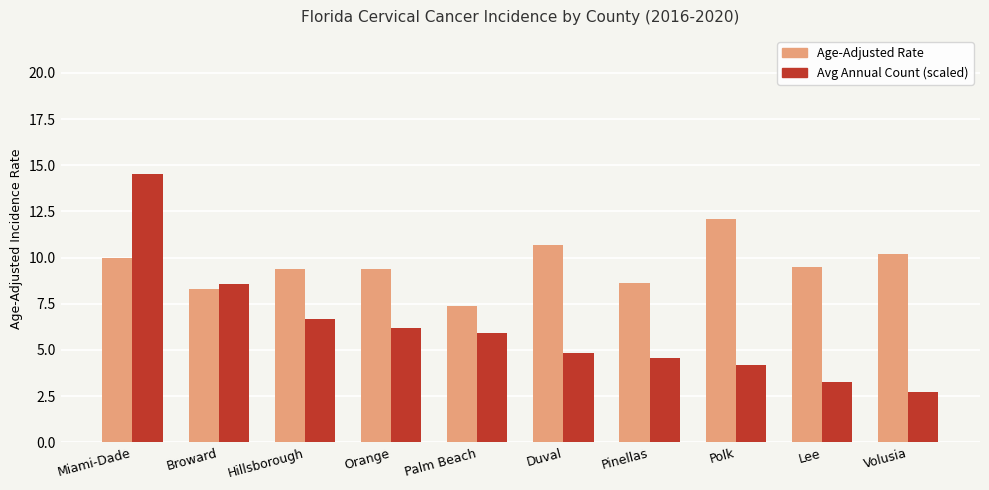

How many data points in Age-Adjusted Rate are above 9?

7